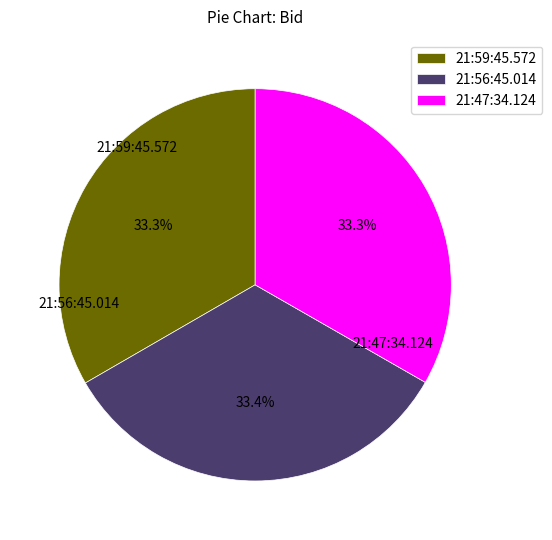

What percentage is the 21:59:45.572 slice, to the nearest percent?

33%